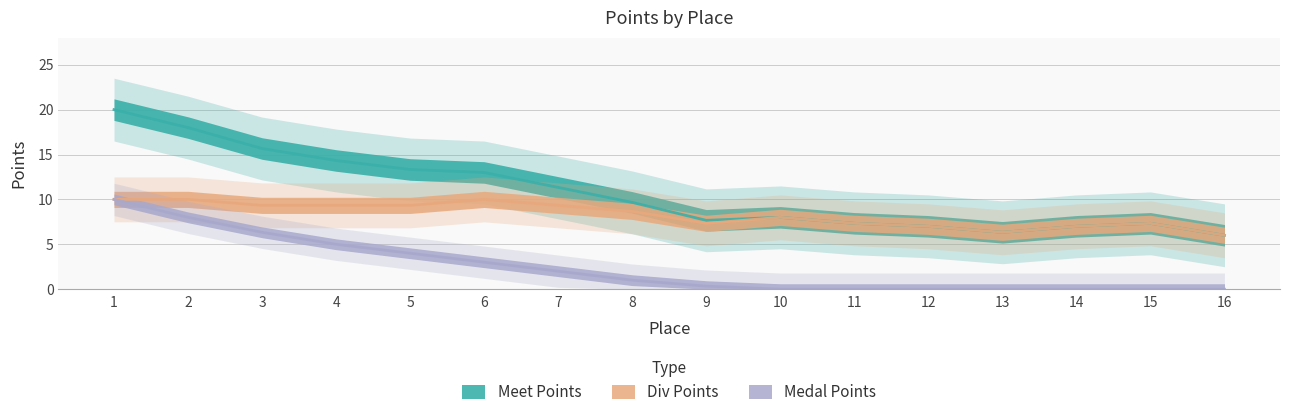

At which label does Meet Points reach its minimum?

13